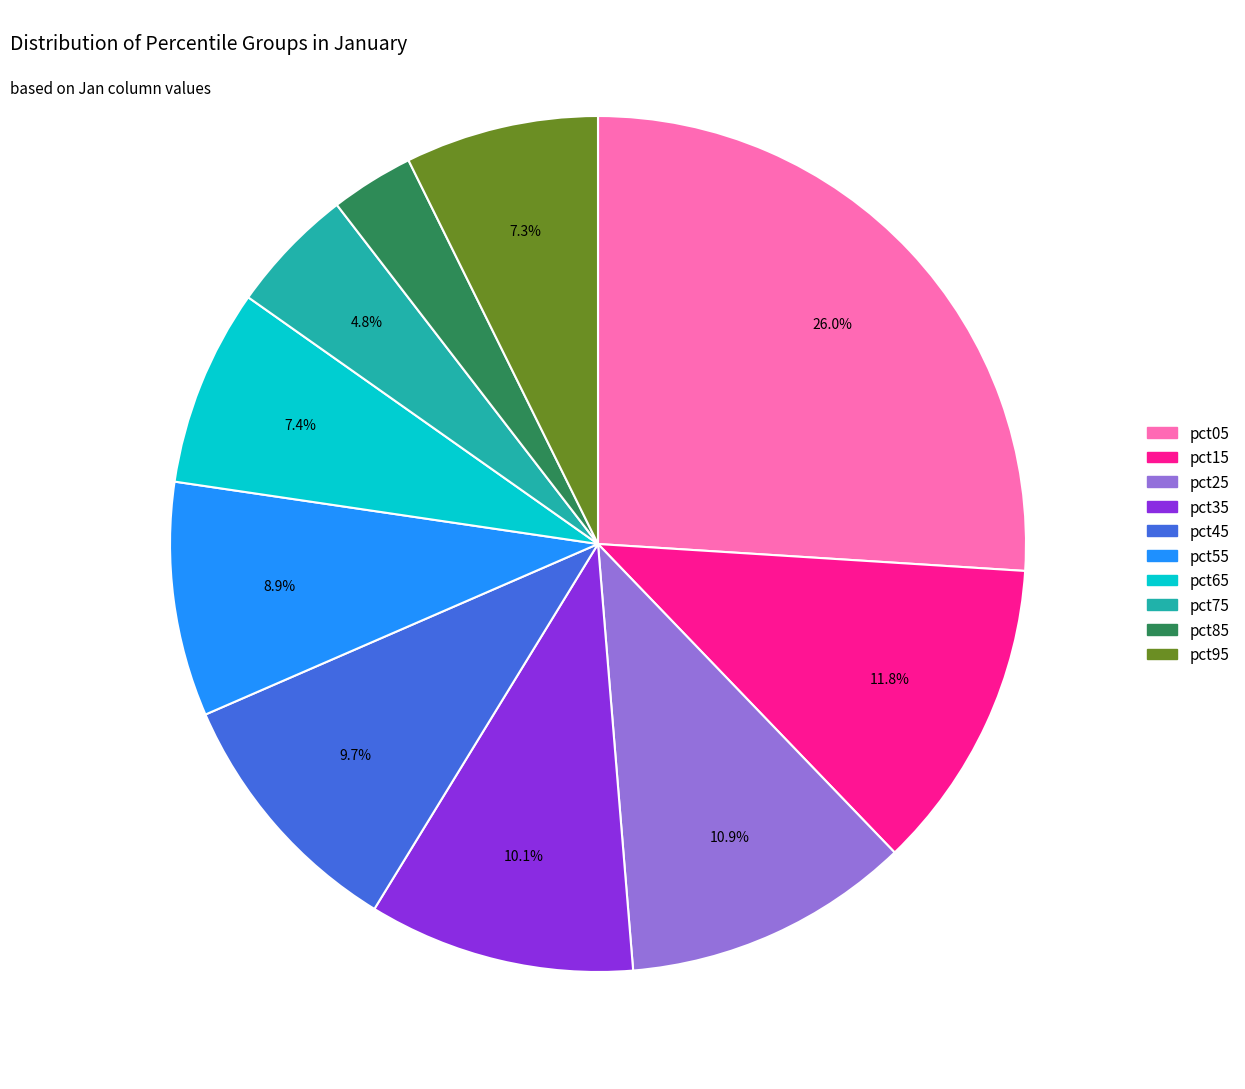

To the nearest percent, what is the combined percentage of pct15 and pct45?

22%